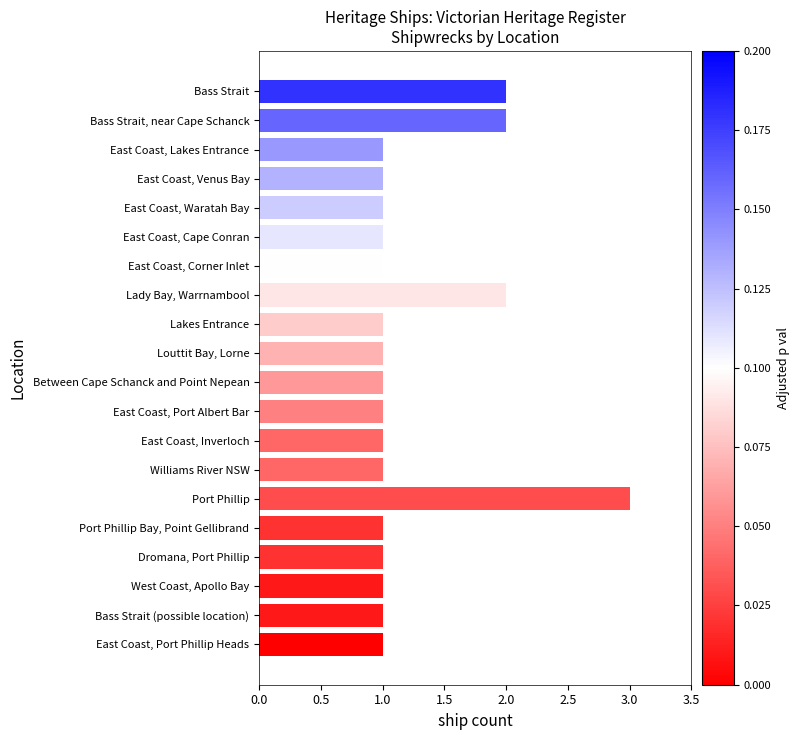

How many data points does each series have?

20